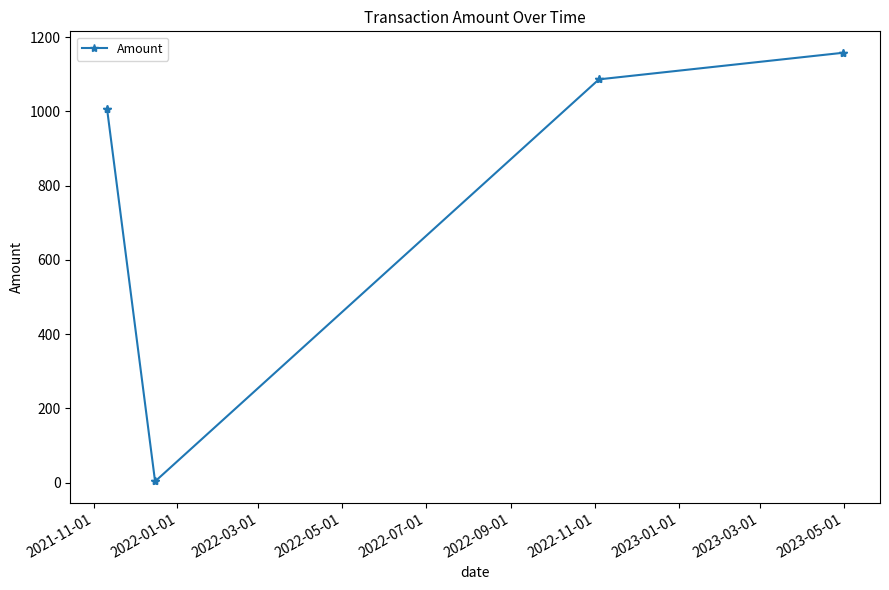

What is the difference between the second highest and minimum values?

1154.5